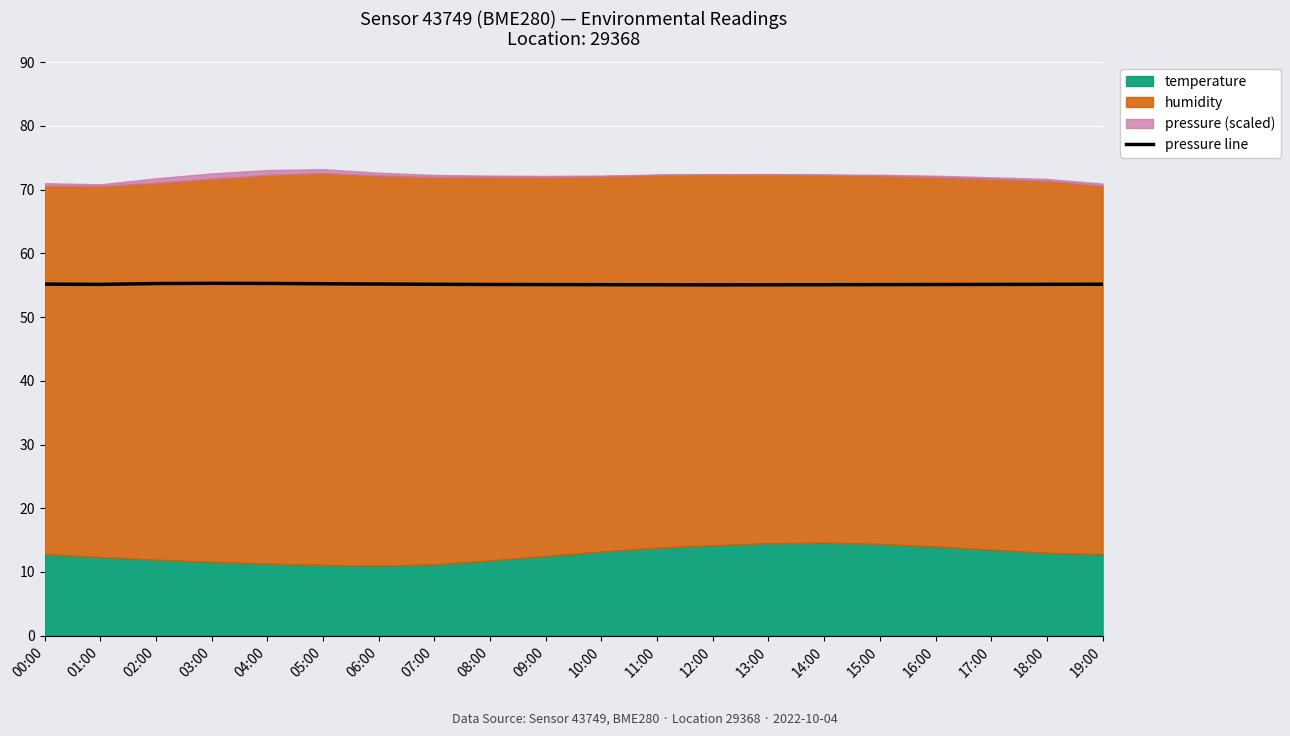

Is it true that pressure line equals 55.3 at 04:00?

True